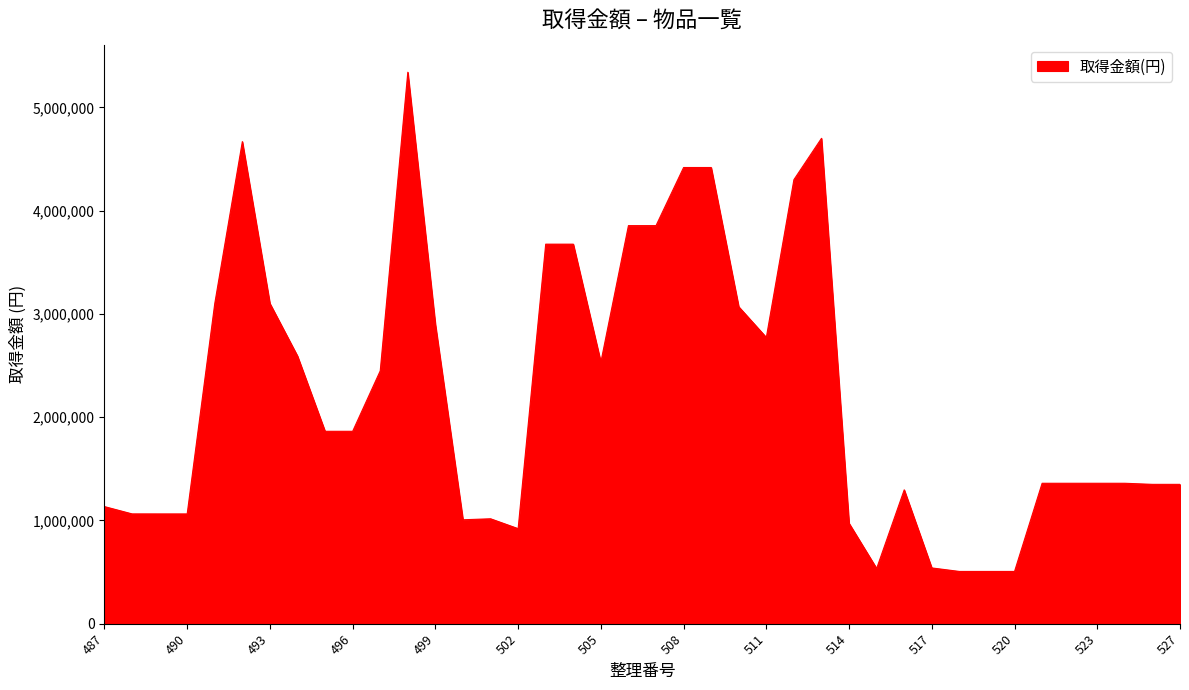

What is the difference between the maximum and minimum values?

4834225